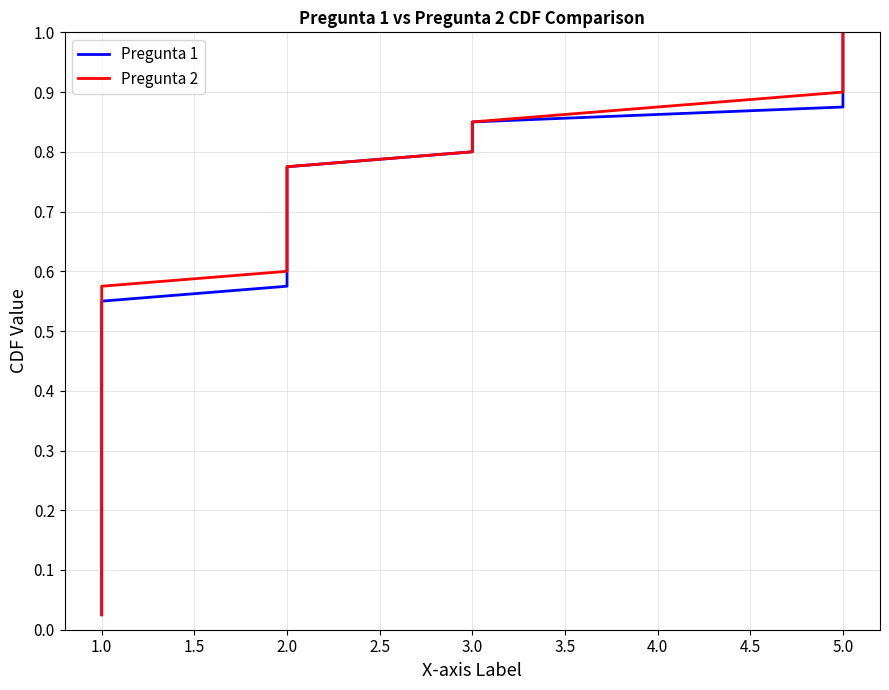

True or false: Pregunta 1 has more than 2 points higher than both neighbors.

False